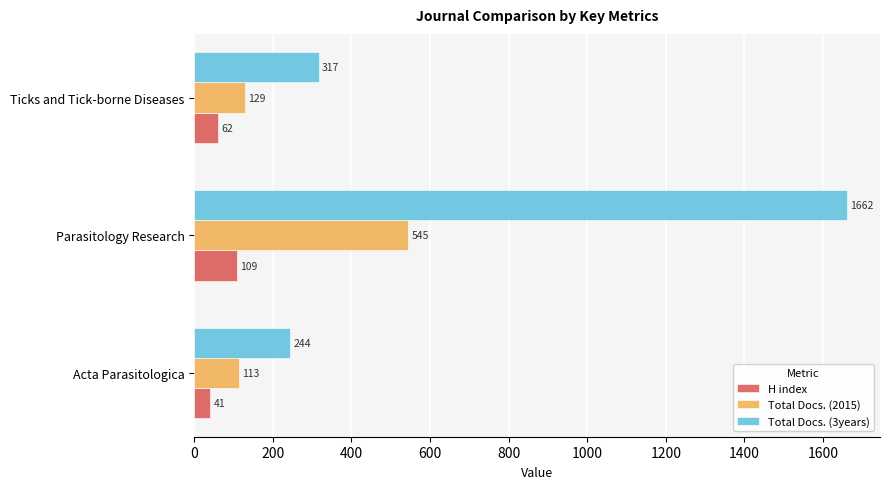

Where is Total Docs. (2015) nearest to the value 329?

Ticks and Tick-borne Diseases